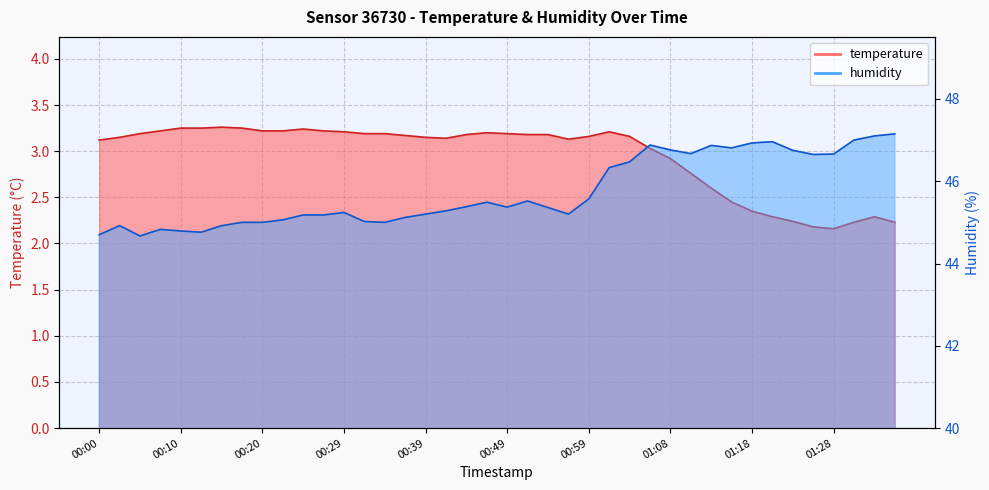

Read the humidity value at 01:23.

46.8